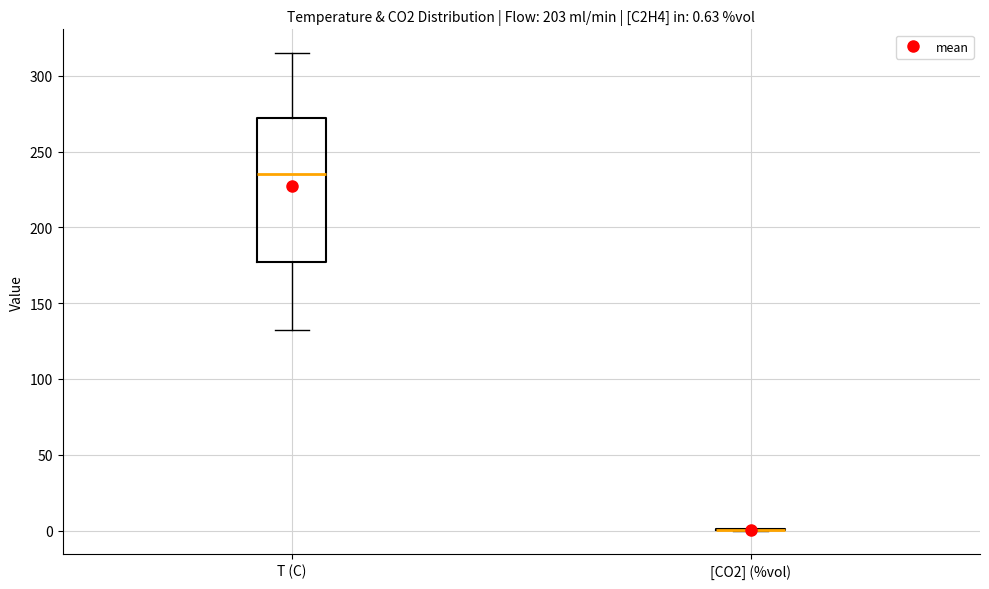

Which box is the tallest, from its lower edge to its upper edge?

T (C)